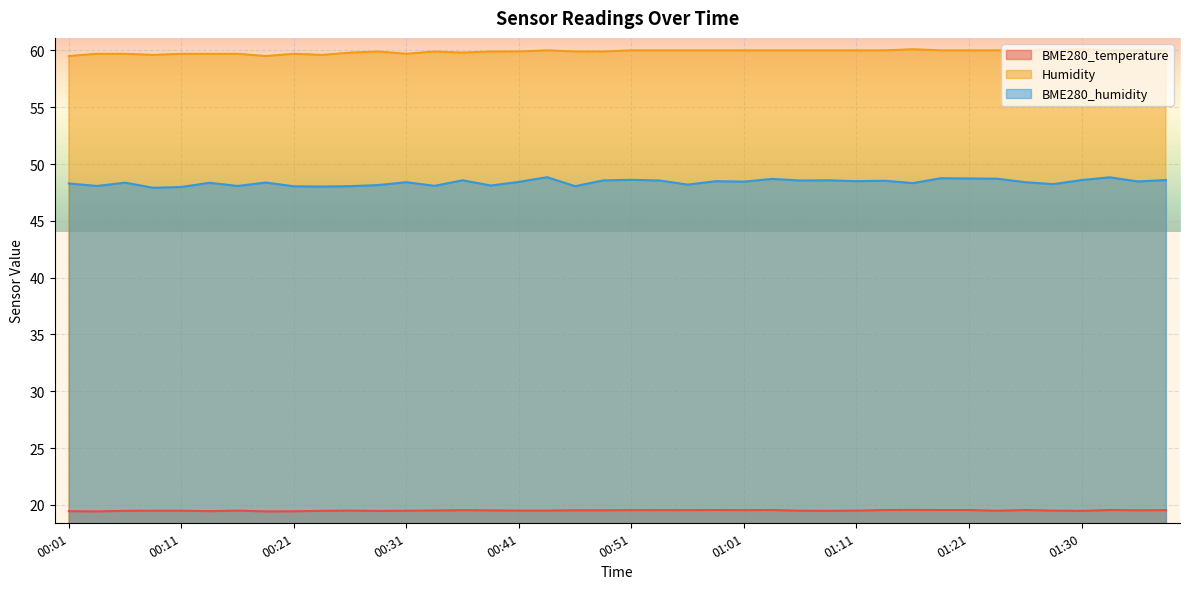

What is the value of the Humidity point at the 19th from the left?

59.9